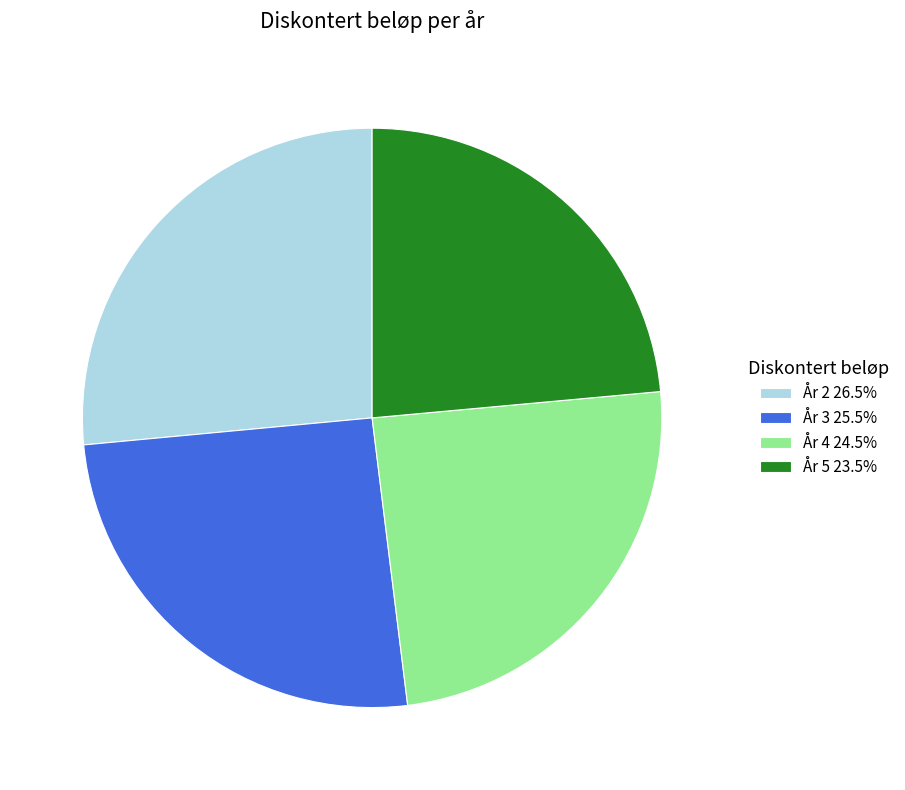

Approximately how many times larger is the value at År 2 compared to År 4?

1.1